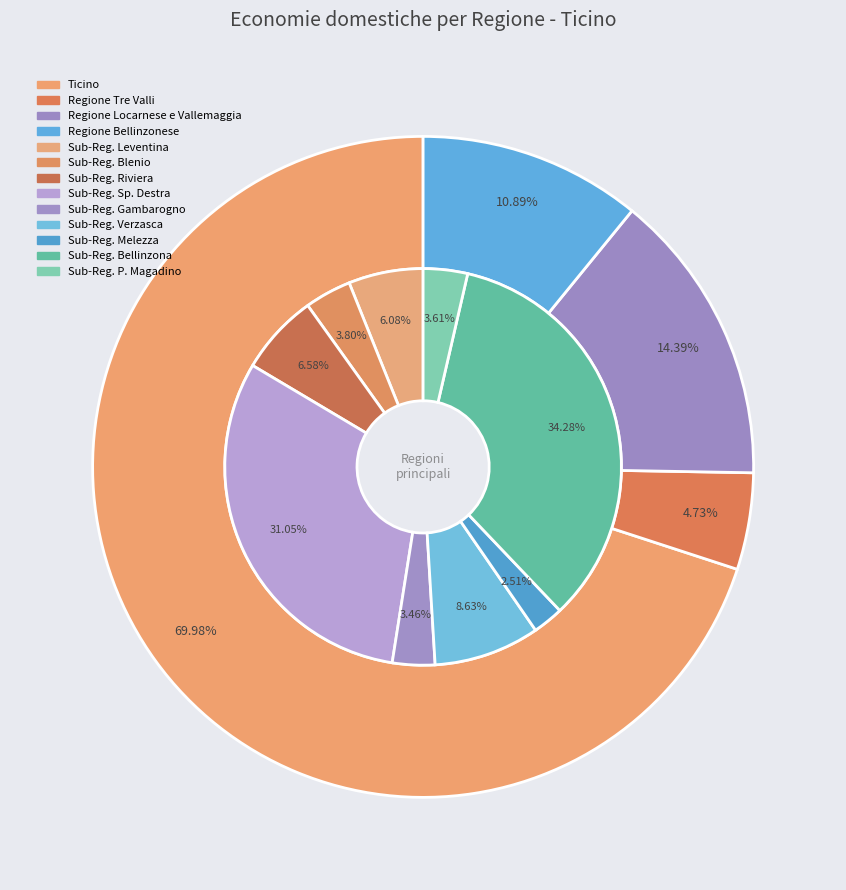

The Sub-Regione Gambarogno slice represents 11% of the pie. True or false?

False